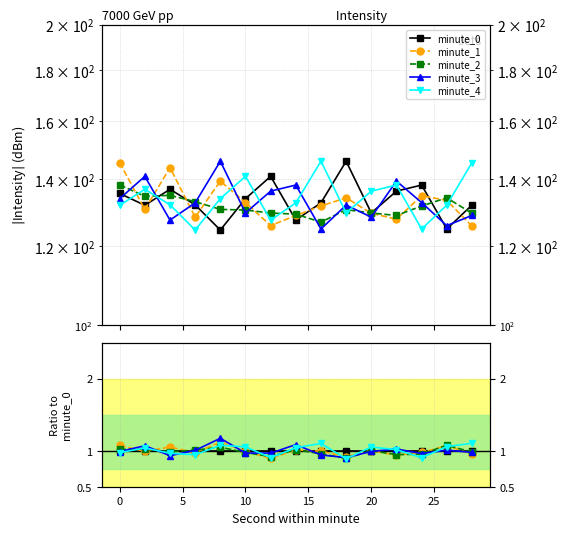

What is the difference between the maximum and minimum values in the minute_3 series?

0.3